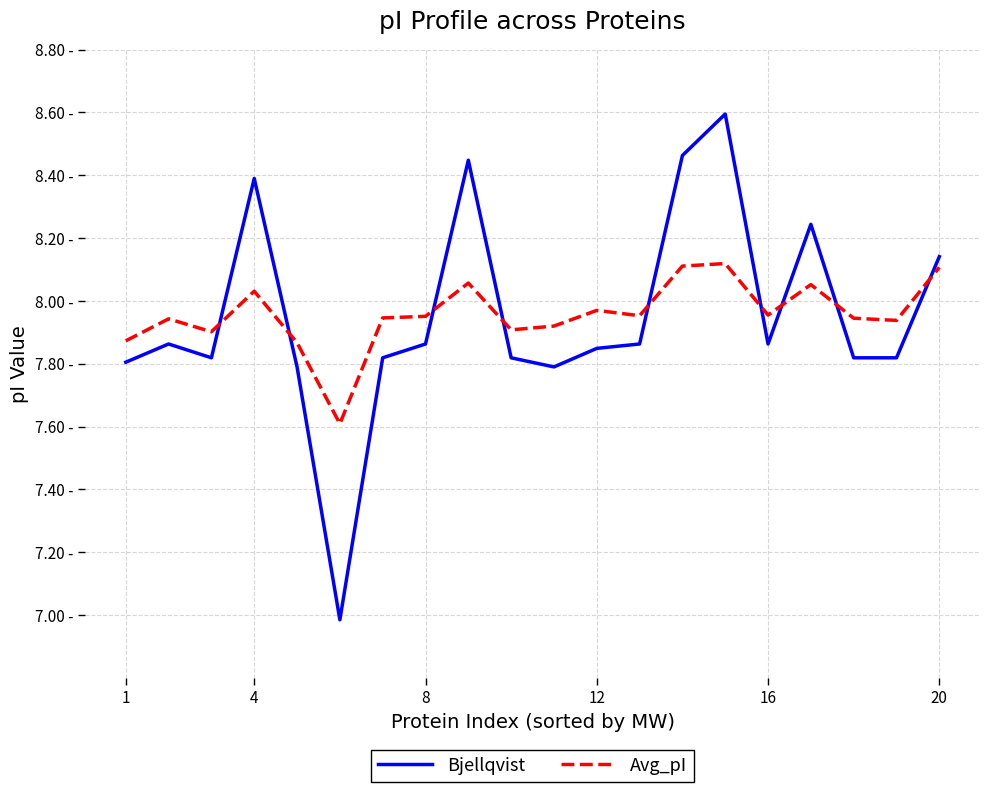

What are all the series names shown in the legend?

Bjellqvist, Avg_pI